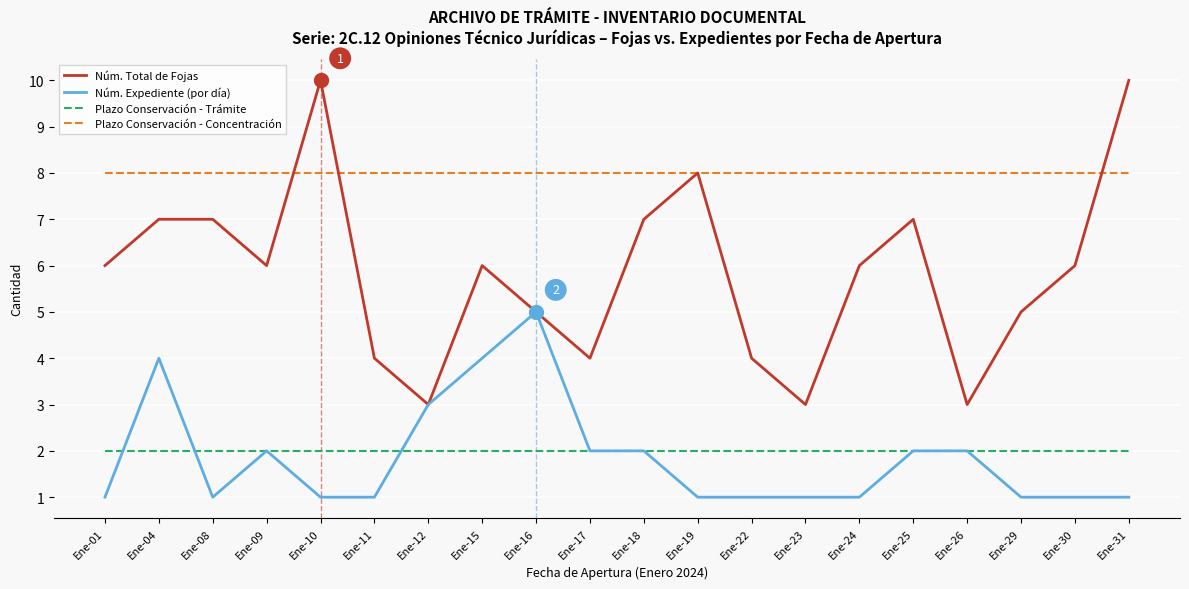

True or false: Núm. Total de Fojas and Plazo Conservación - Trámite cross at least once.

False